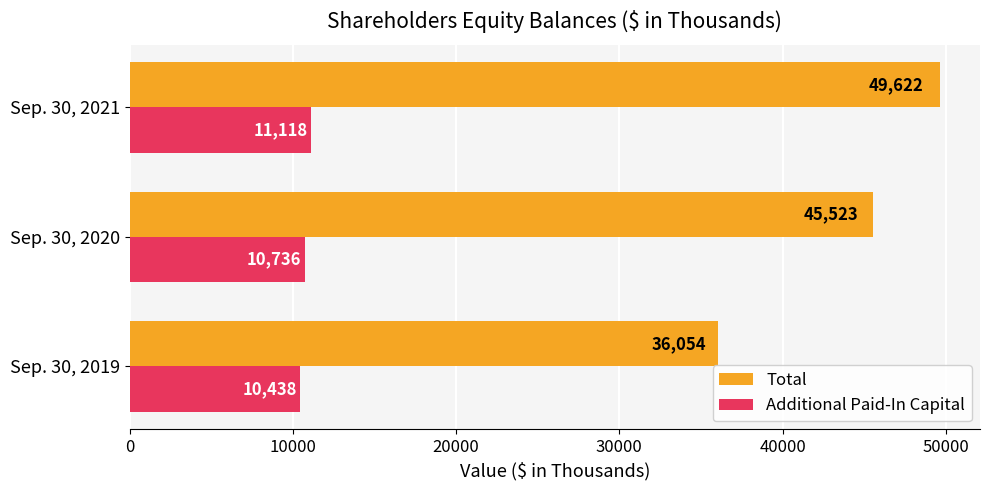

What is the greatest value displayed?

49622